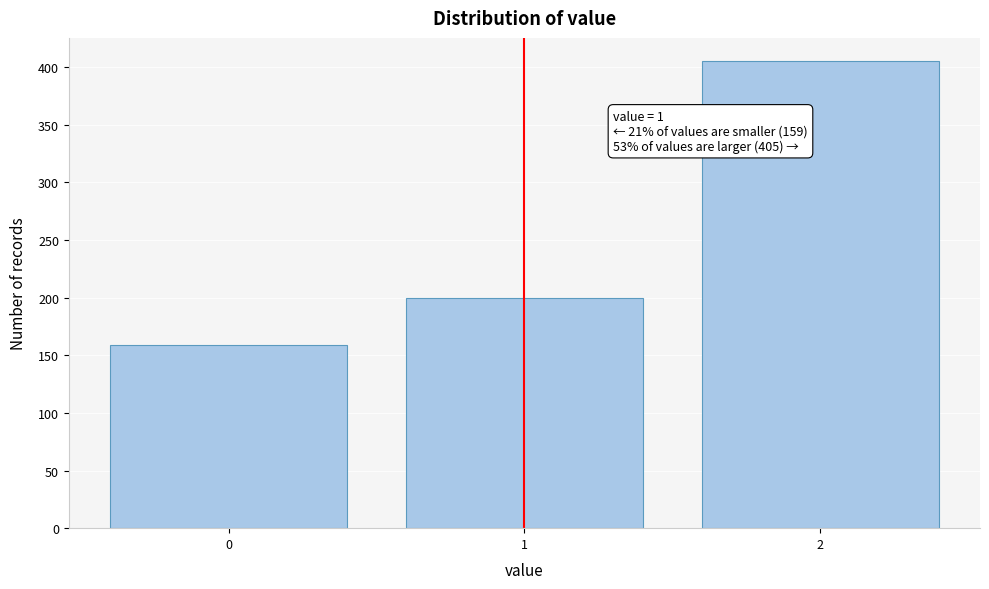

Reading left to right, what are all the values shown in this chart?

159	200	405